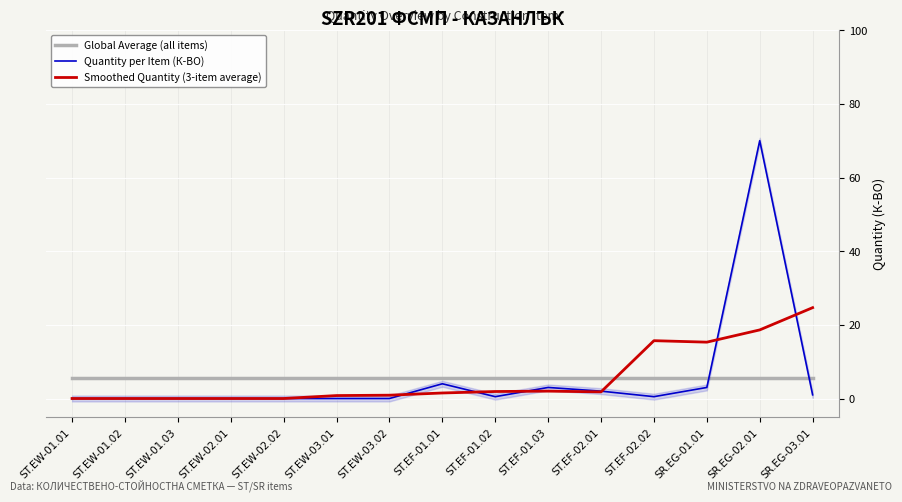

How many values in the Smoothed Quantity (3-item average) series are below 1?

7